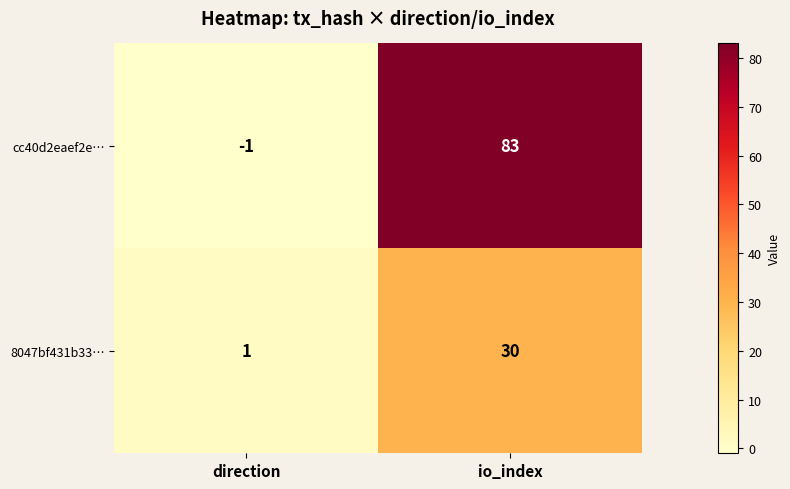

List the series in order of their peak value, lowest first.

8047bf431b33…, cc40d2eaef2e…